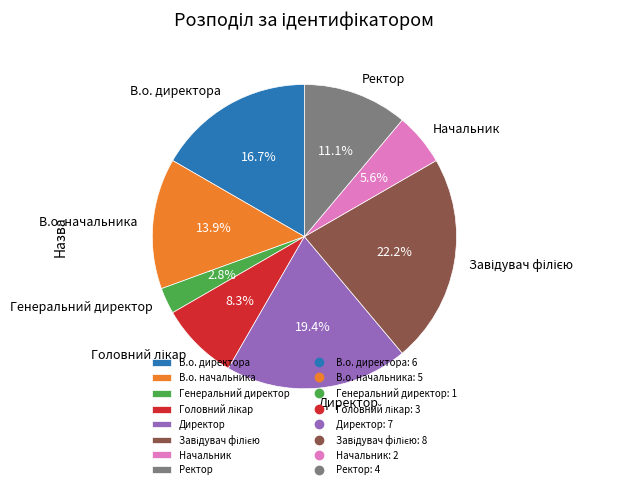

How many slices are in this pie chart?

8